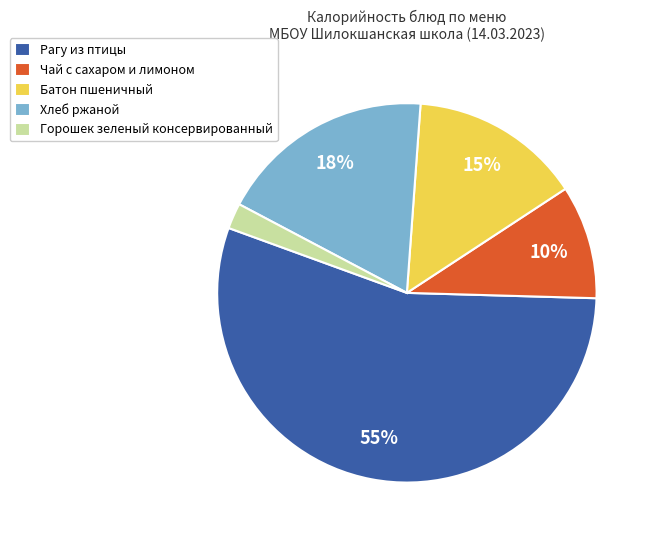

Is it true that Батон пшеничный is 15% of the pie?

True